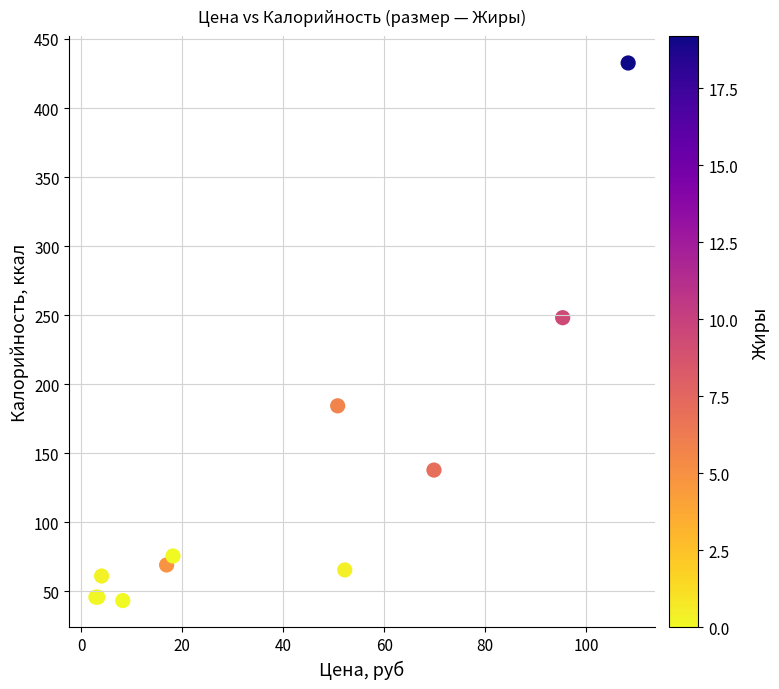

What Y value in the scatter plot is closest to 238?

248.2